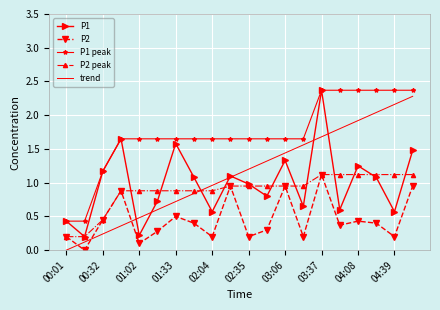

What is the highest value of the trend series?

2.3